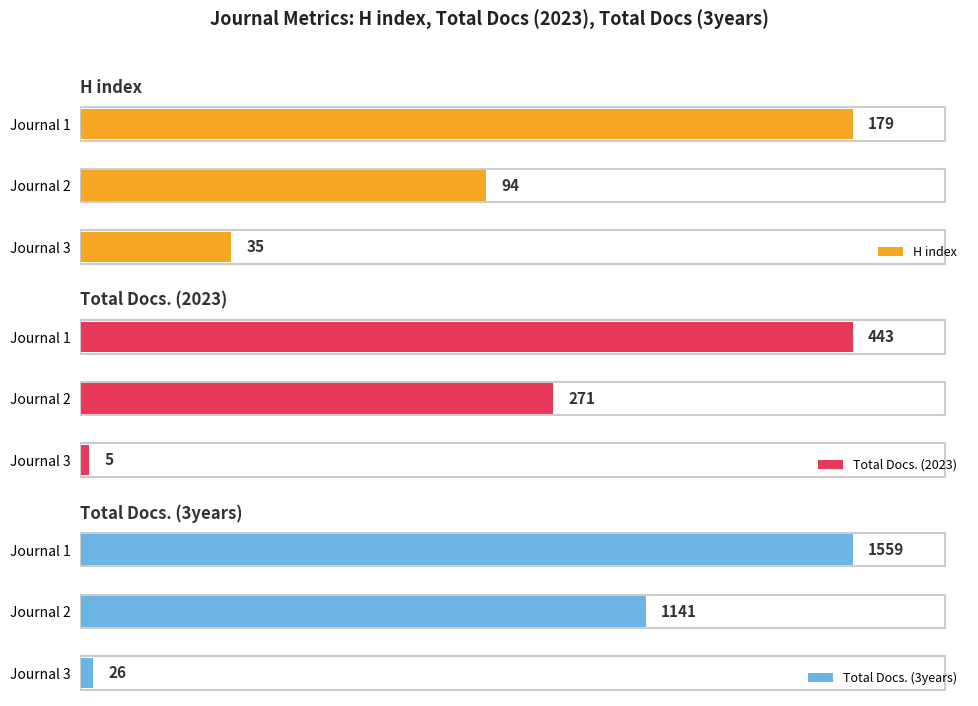

What is the maximum value shown in the chart?

1559